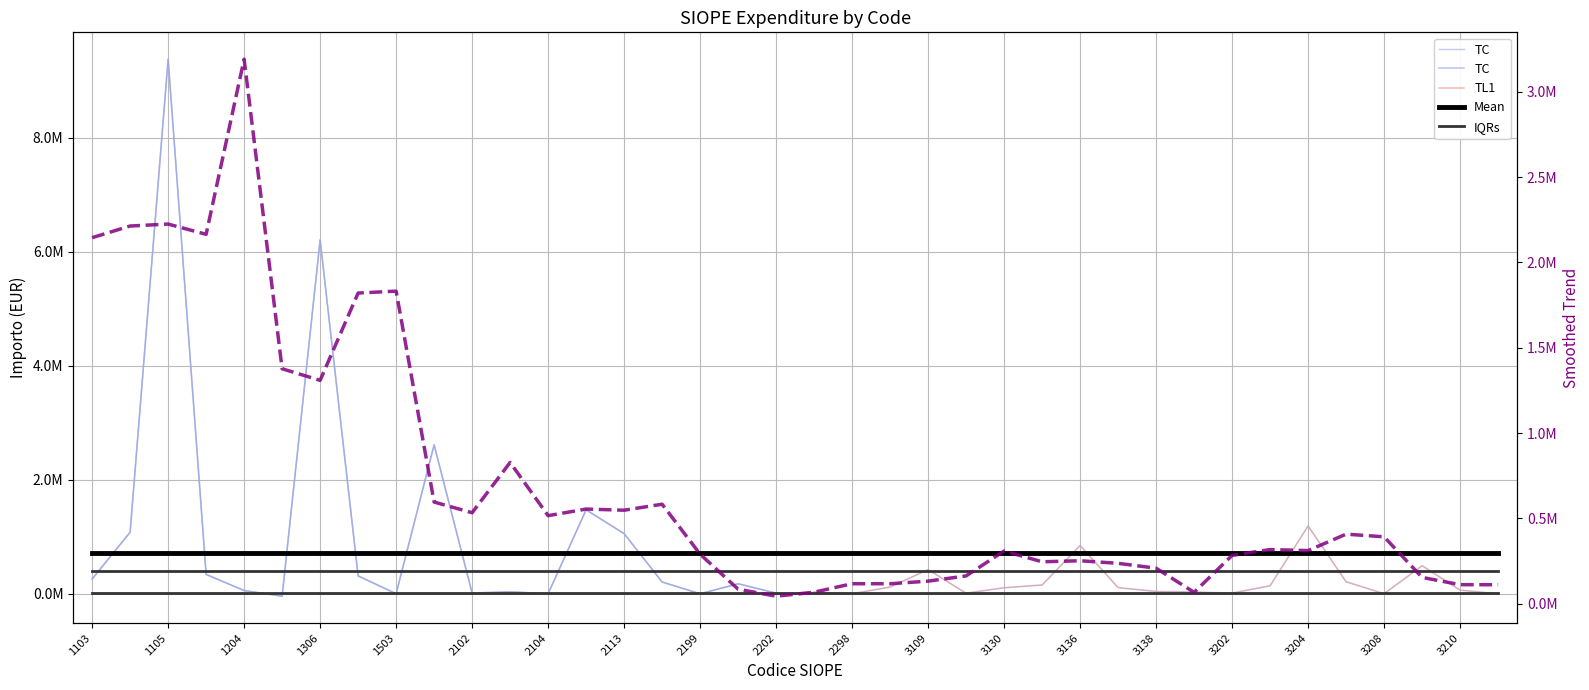

What is the difference between the maximum and minimum values?

9424723.6